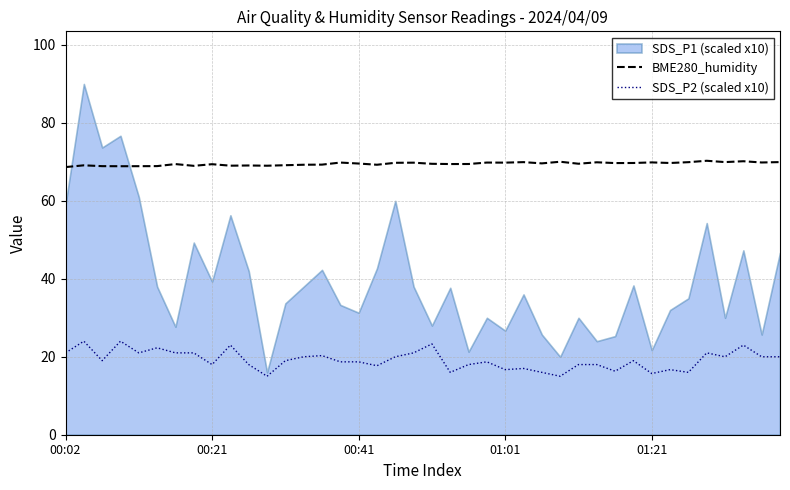

The value of BME280_humidity at 01:21 is 92.8. True or false?

False